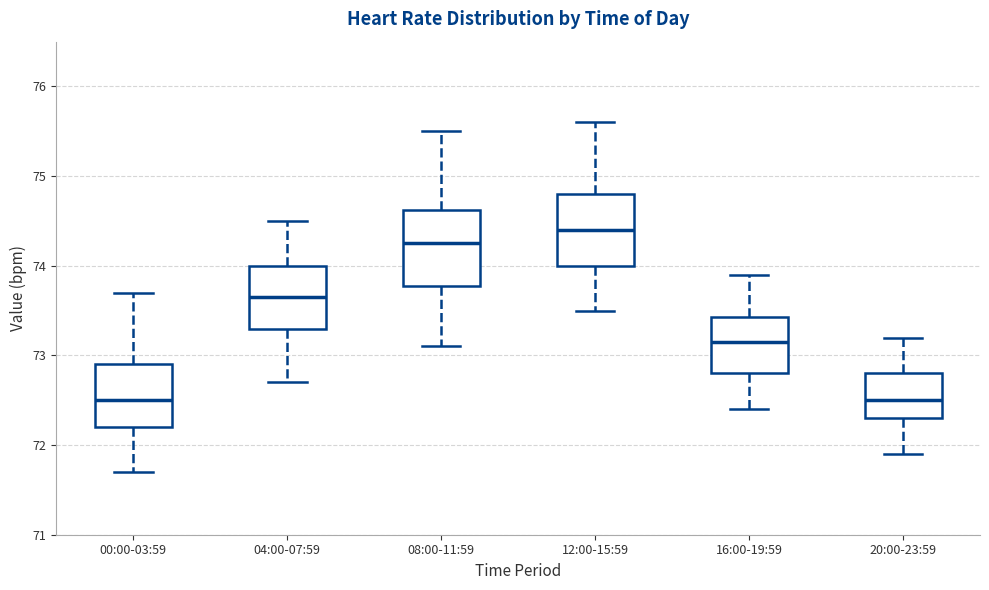

Reading left to right, transcribe this box plot: for each box, give where its median line is, the range the box spans, and where its two whiskers end, as read against the y-axis. The values are not printed on the chart, so give them approximately, as read against the axis.

00:00-03:59: median 72.5, box 72.2 to 72.9, whiskers 71.7 to 73.7
04:00-07:59: median 73.7, box 73.3 to 74.0, whiskers 72.7 to 74.5
08:00-11:59: median 74.3, box 73.8 to 74.6, whiskers 73.1 to 75.5
12:00-15:59: median 74.4, box 74.0 to 74.8, whiskers 73.5 to 75.6
16:00-19:59: median 73.2, box 72.8 to 73.4, whiskers 72.4 to 73.9
20:00-23:59: median 72.5, box 72.3 to 72.8, whiskers 71.9 to 73.2